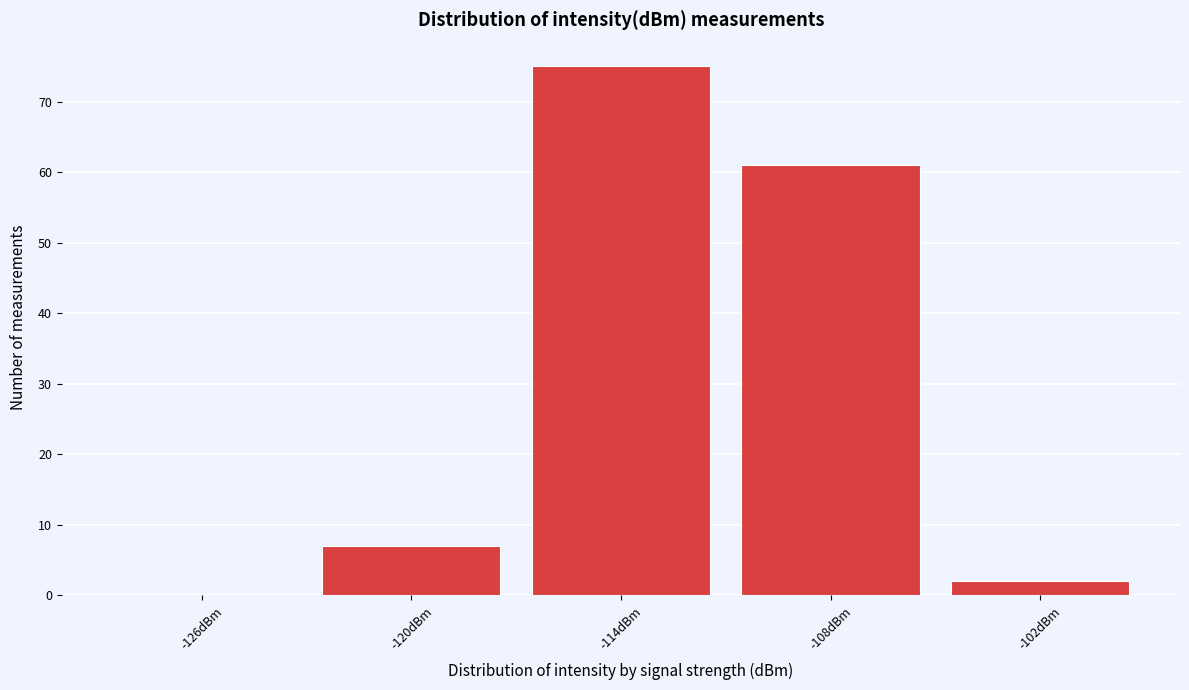

Reading right to left, what are all the values shown in this chart?

-102dBm=2	-108dBm=61	-114dBm=75	-120dBm=7	-126dBm=0